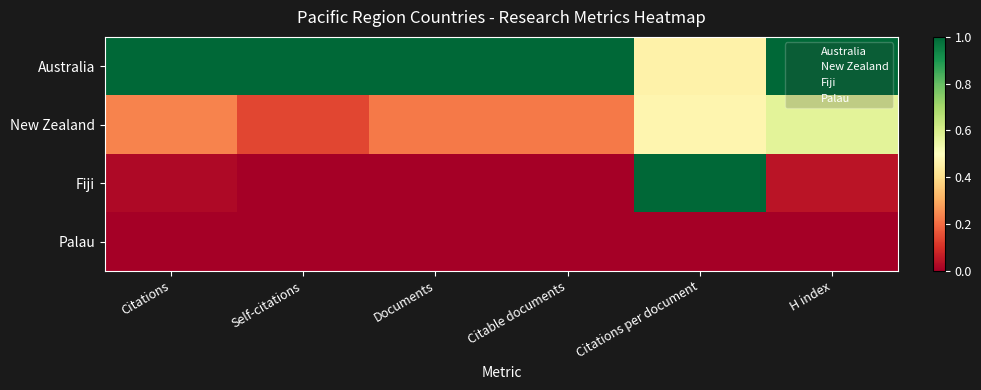

Which series has the widest spread of values?

Fiji